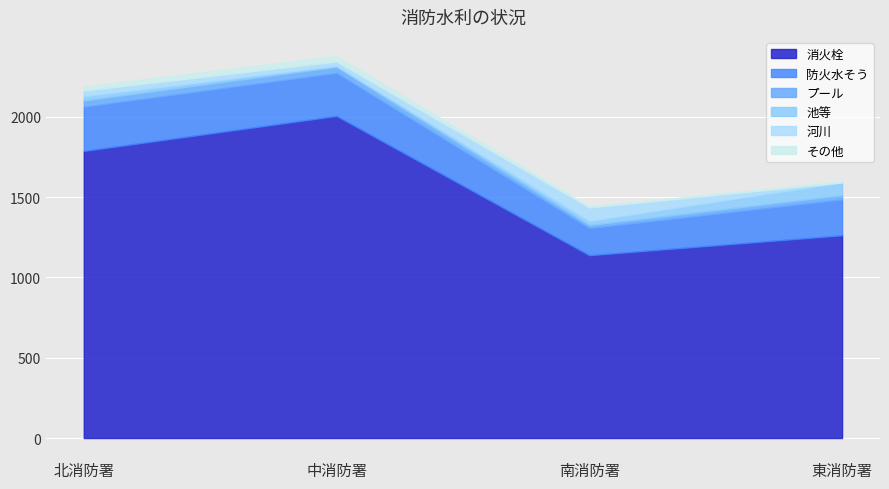

What are all the series names shown in the legend?

消火栓, 防火水そう, プール, 池等, 河川, その他